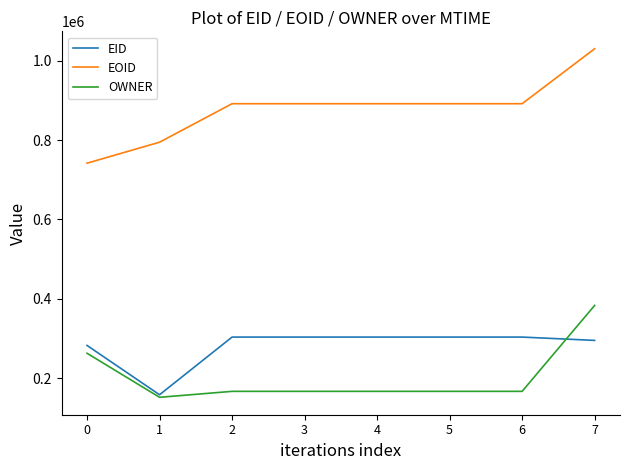

Does the chart have visible grid lines?

No